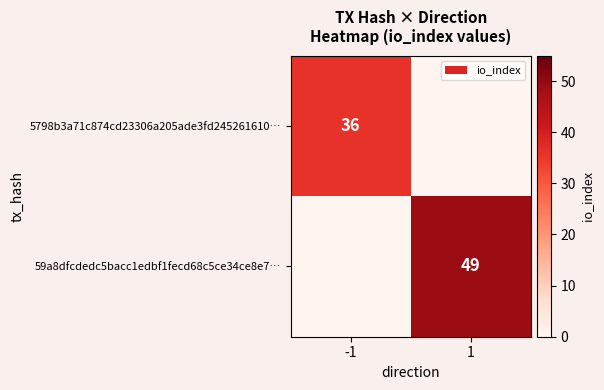

True or false: 5798b3a71c874cd23306a205ade3fd245261610… has a value of 36 at -1.

True